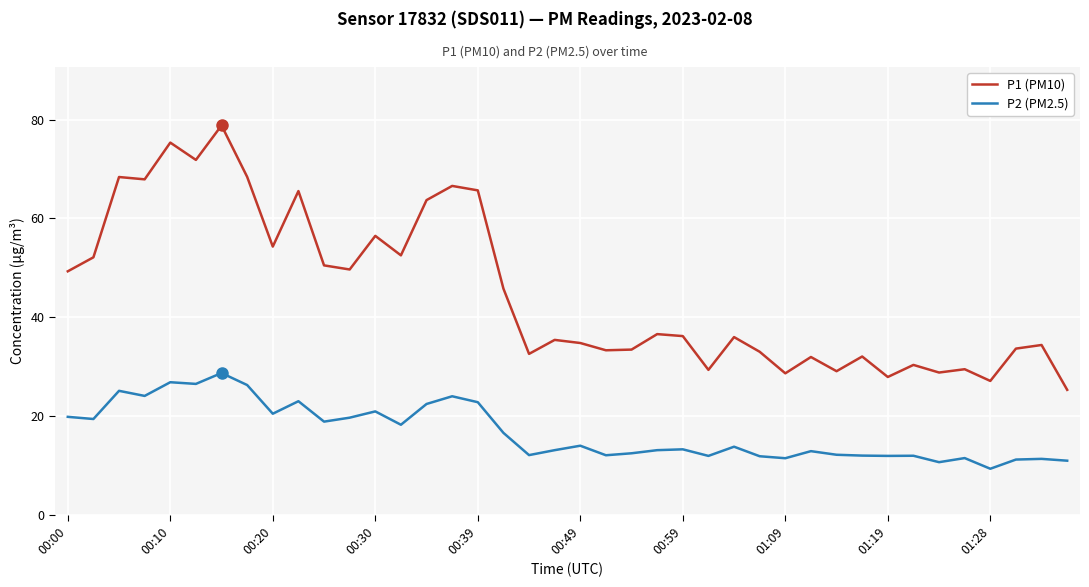

What is the maximum value for P1 (PM10)?

78.8